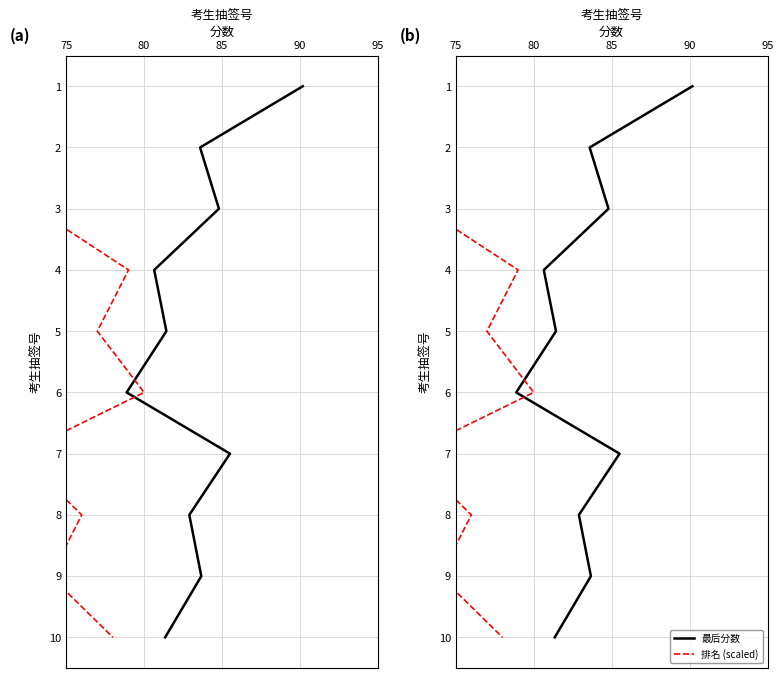

Does the chart have visible grid lines?

Yes